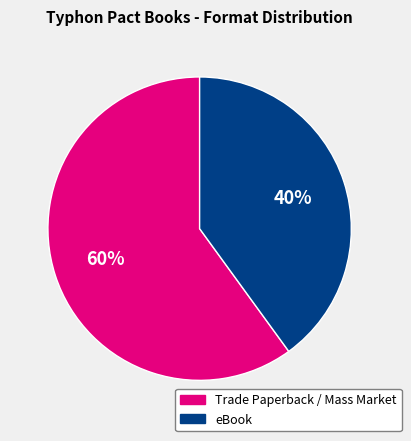

To the nearest percent, what is the difference between the eBook and Trade Paperback / Mass Market slice percentages?

20%